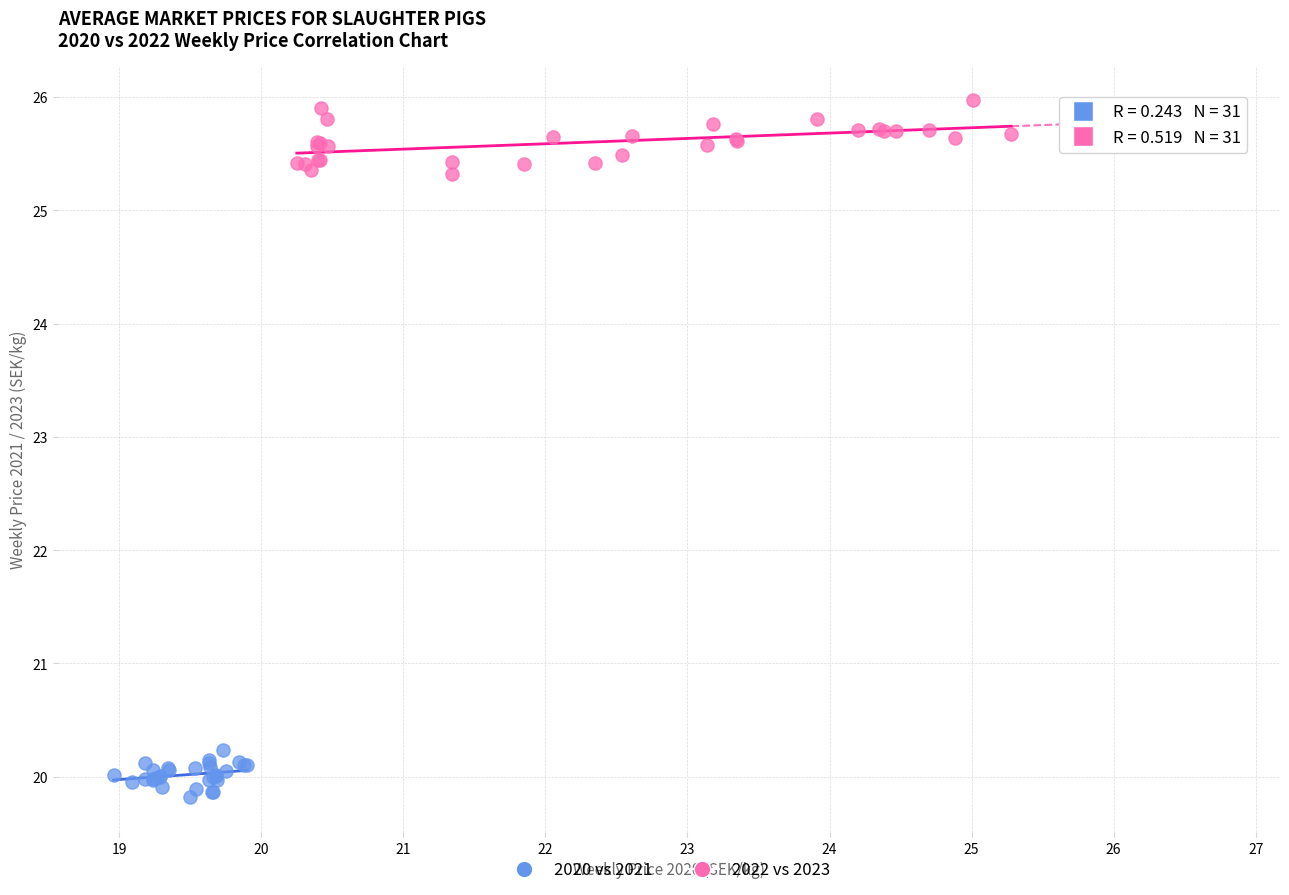

What are all the series names shown in the legend?

2020 vs 2021, 2022 vs 2023